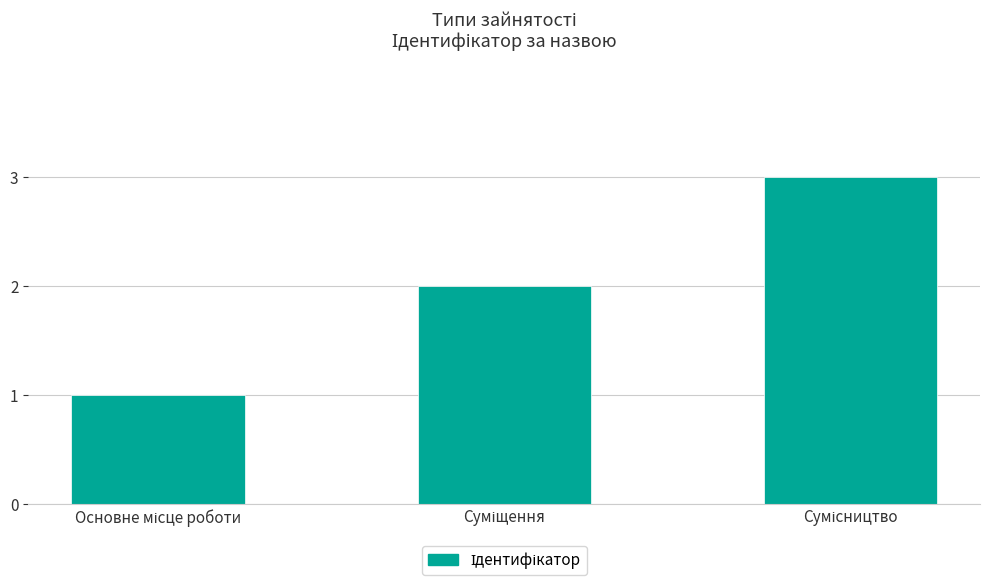

Does the chart contain stacked bars?

No